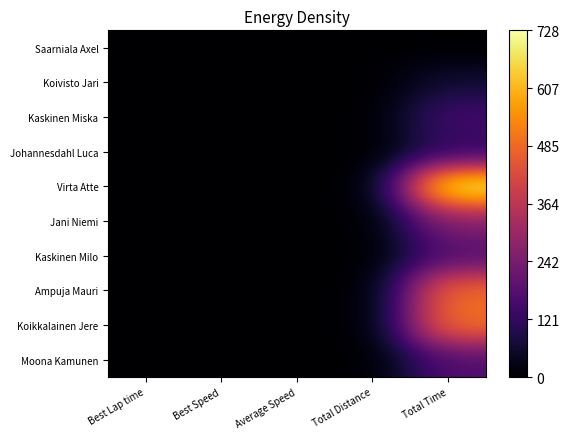

What is the difference between the highest and lowest values at Total Time?

1.0